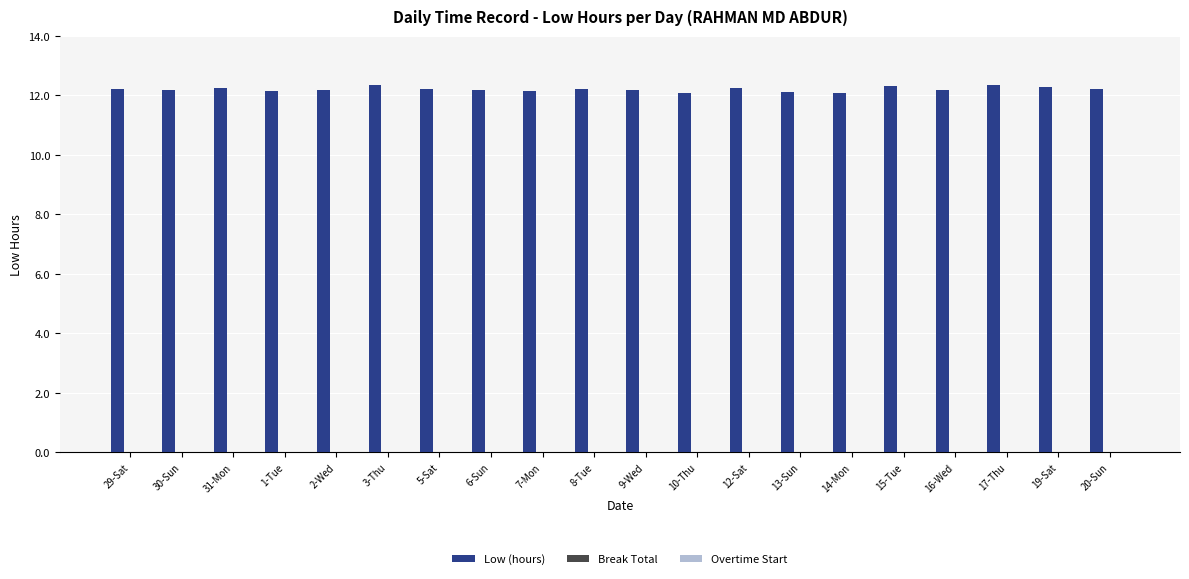

What is the sum of all values?

244.2